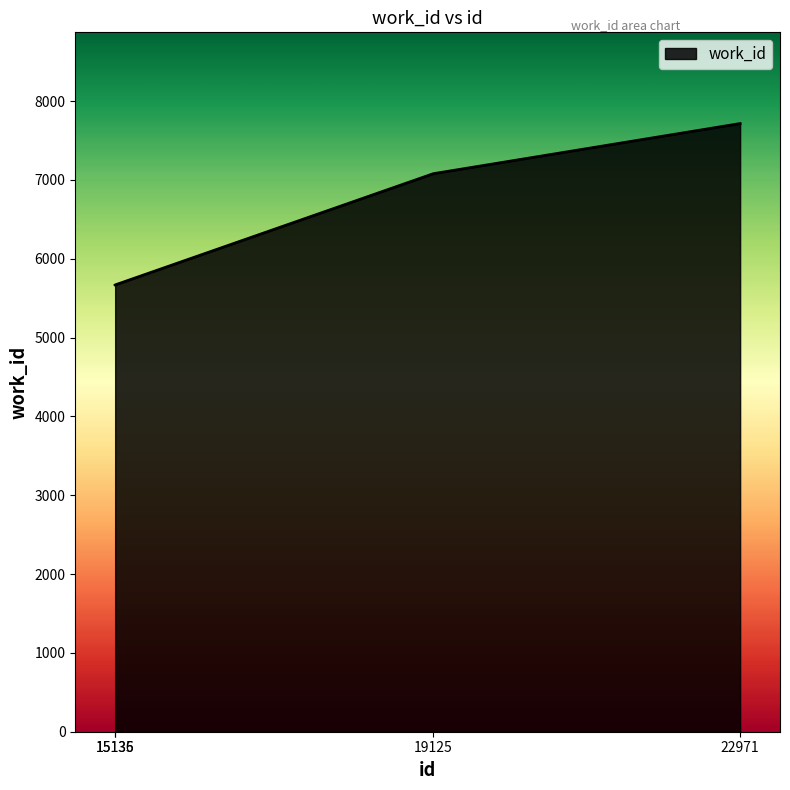

Does the chart display data point markers on the line(s)?

No